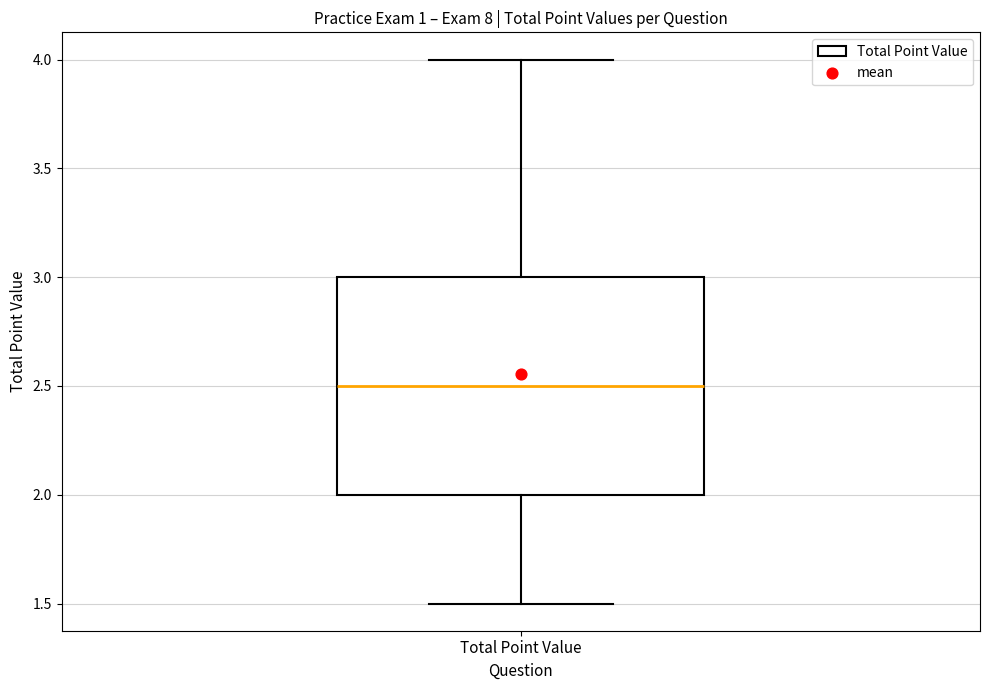

Read this box plot against the y-axis: the position of the median line, the range covered by the box, and the ends of both whiskers. The values are not printed on the chart, so give them approximately, as read against the axis.

median 2.5, box 2.0 to 3.0, whiskers 1.5 to 4.0